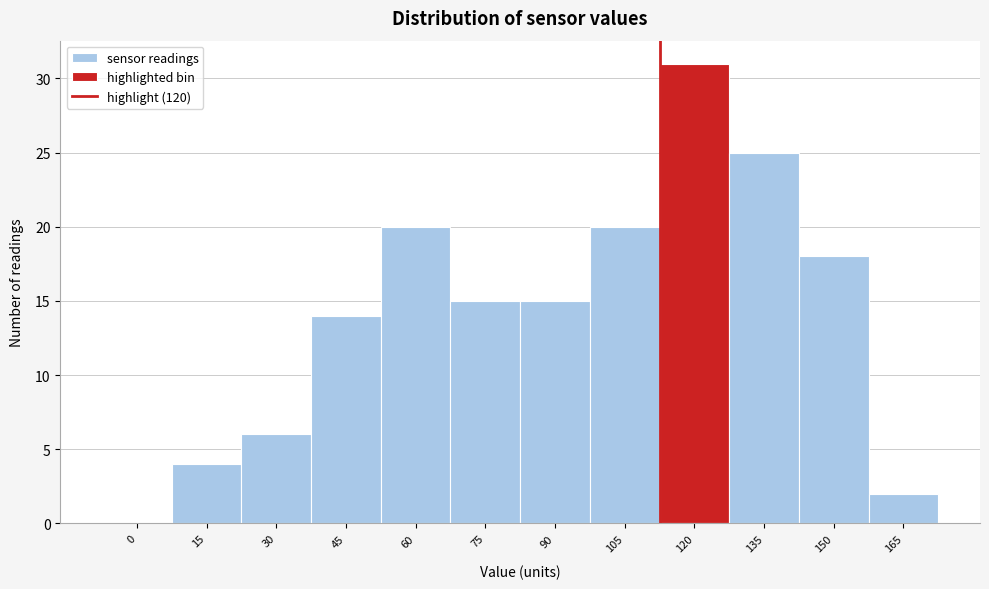

Reading left to right, transcribe all the data shown in this chart.

0=0	15=4	30=6	45=14	60=20	75=15	90=15	105=20	120=31	135=25	150=18	165=2